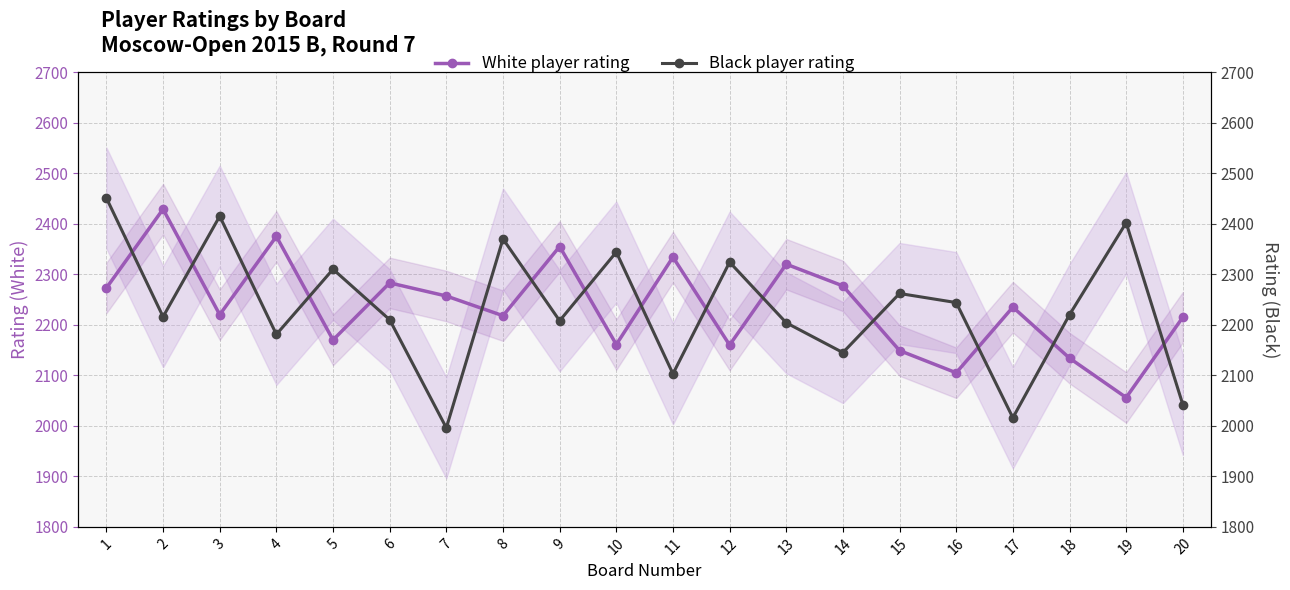

Between 11 and 1, which is larger?

11